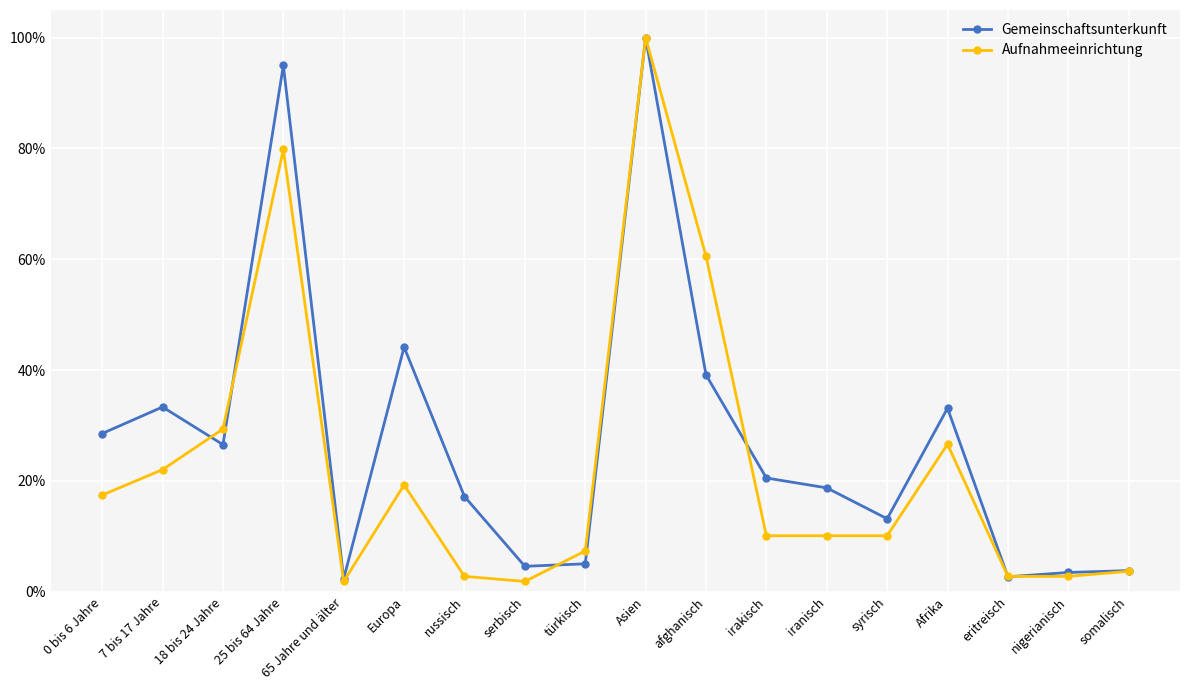

True or false: Aufnahmeeinrichtung has more than 2 points higher than both neighbors.

True